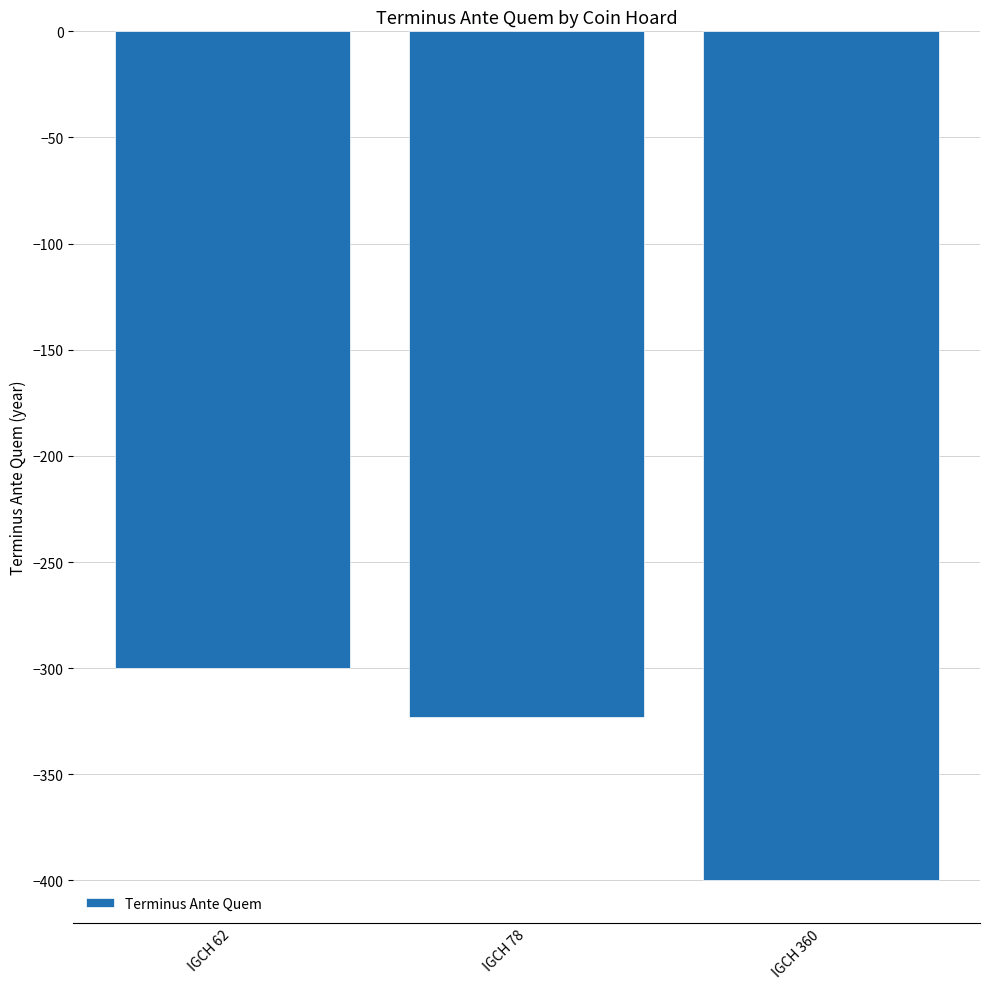

List the labels in order of value, largest first.

IGCH 62, IGCH 78, IGCH 360